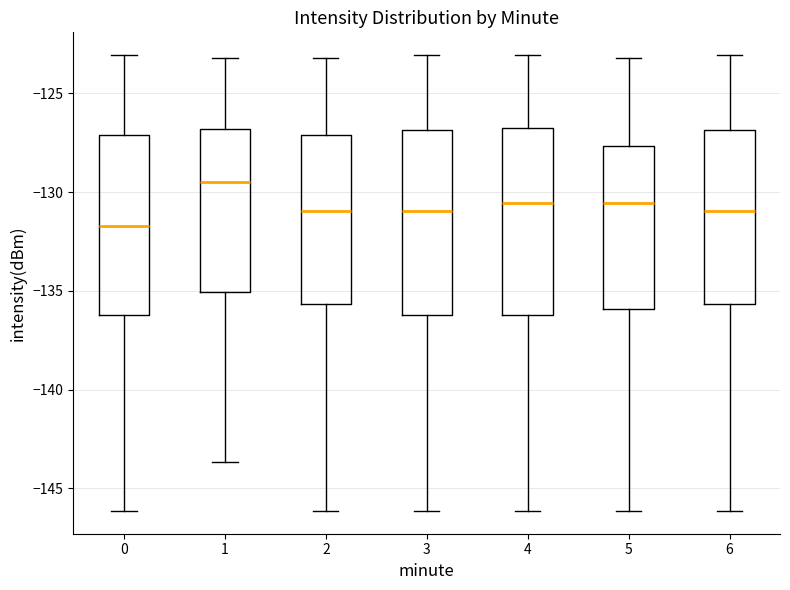

Reading left to right, transcribe this box plot: for each box, give where its median line is, the range the box spans, and where its two whiskers end, as read against the y-axis. The values are not printed on the chart, so give them approximately, as read against the axis.

0: median -131.5, box -136.0 to -127.0, whiskers -146.0 to -123.0
1: median -129.5, box -135.0 to -127.0, whiskers -143.5 to -123.0
2: median -131.0, box -135.5 to -127.0, whiskers -146.0 to -123.0
3: median -131.0, box -136.0 to -127.0, whiskers -146.0 to -123.0
4: median -130.5, box -136.0 to -126.5, whiskers -146.0 to -123.0
5: median -130.5, box -136.0 to -127.5, whiskers -146.0 to -123.0
6: median -131.0, box -135.5 to -127.0, whiskers -146.0 to -123.0